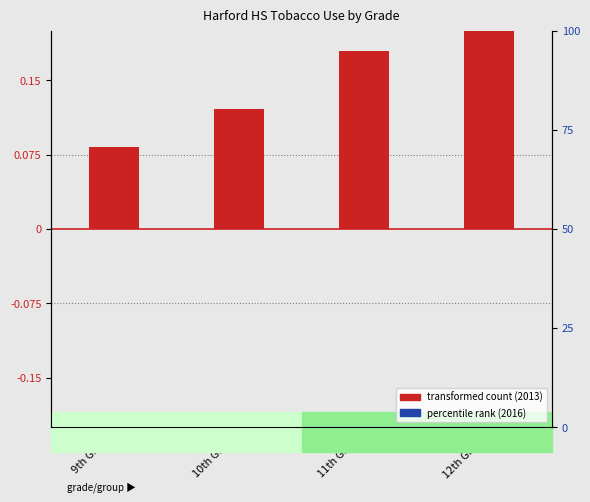

Is the value of transformed count (2013) at 10th Grade greater than the value of percentile rank (2016) at 10th Grade?

Yes